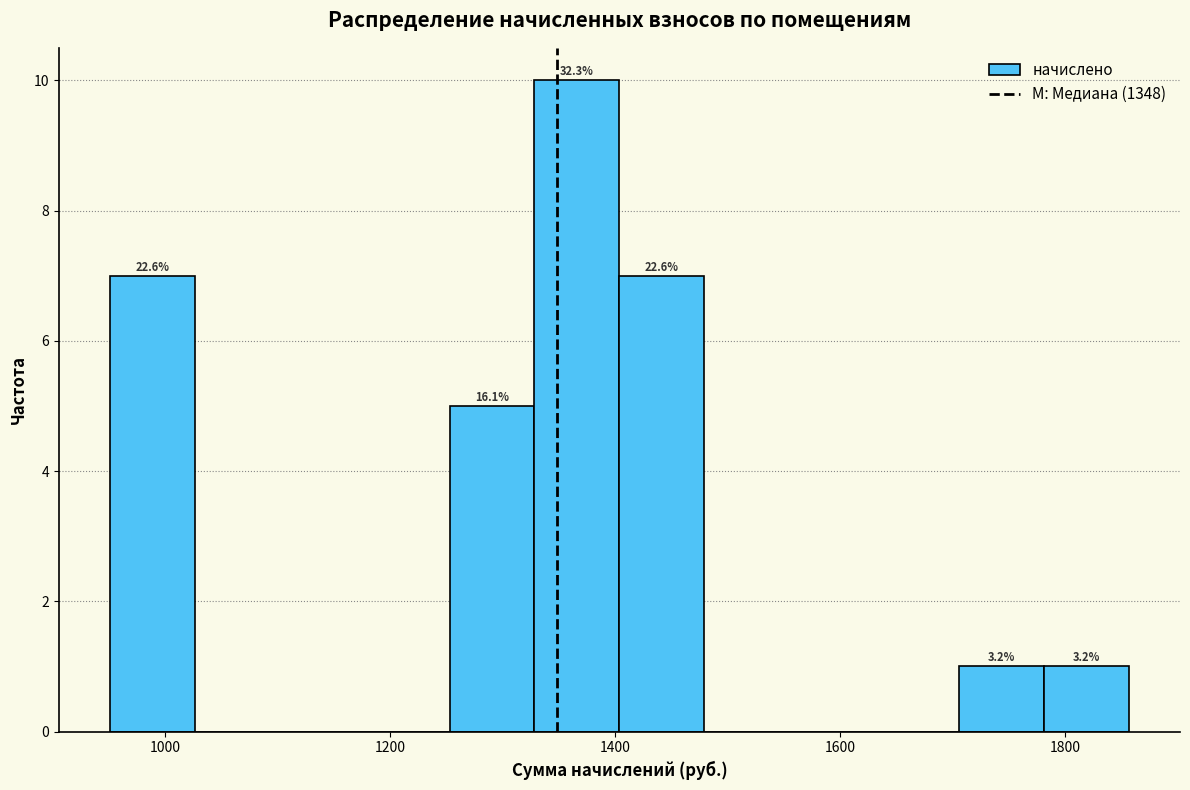

Around what value on the x-axis is the tallest bar? Give the approximate position of its centre, as read against the axis.

1360